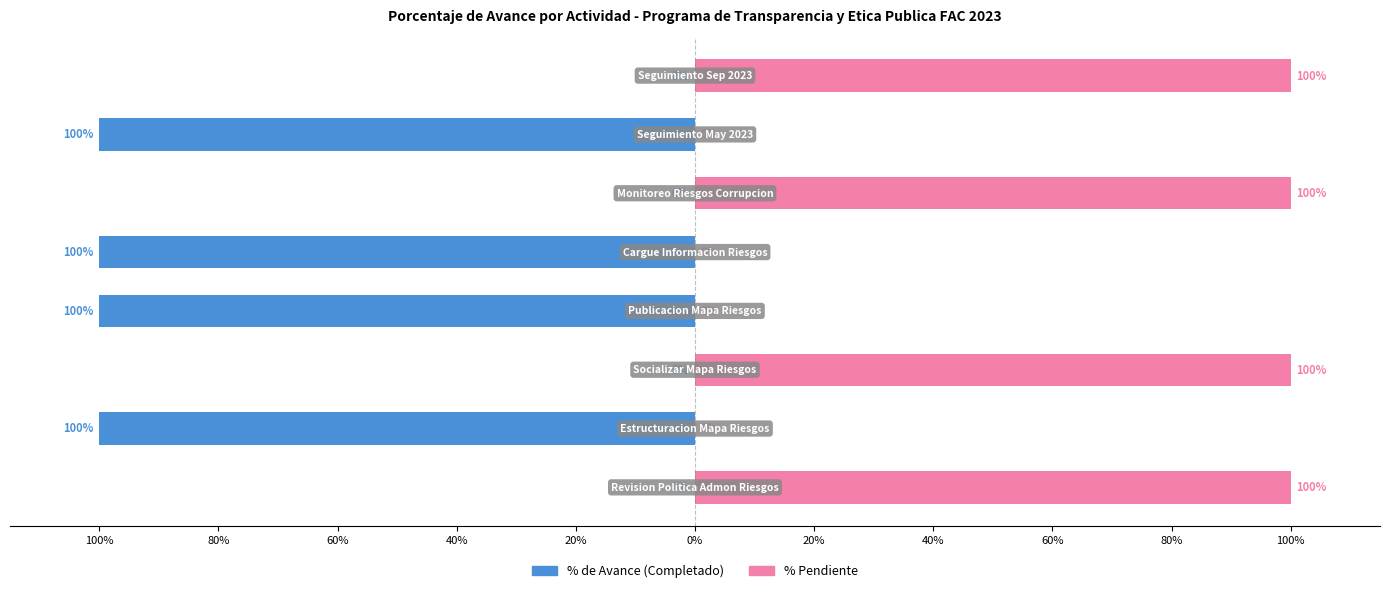

Between 20% and 80%, which is larger?

20%